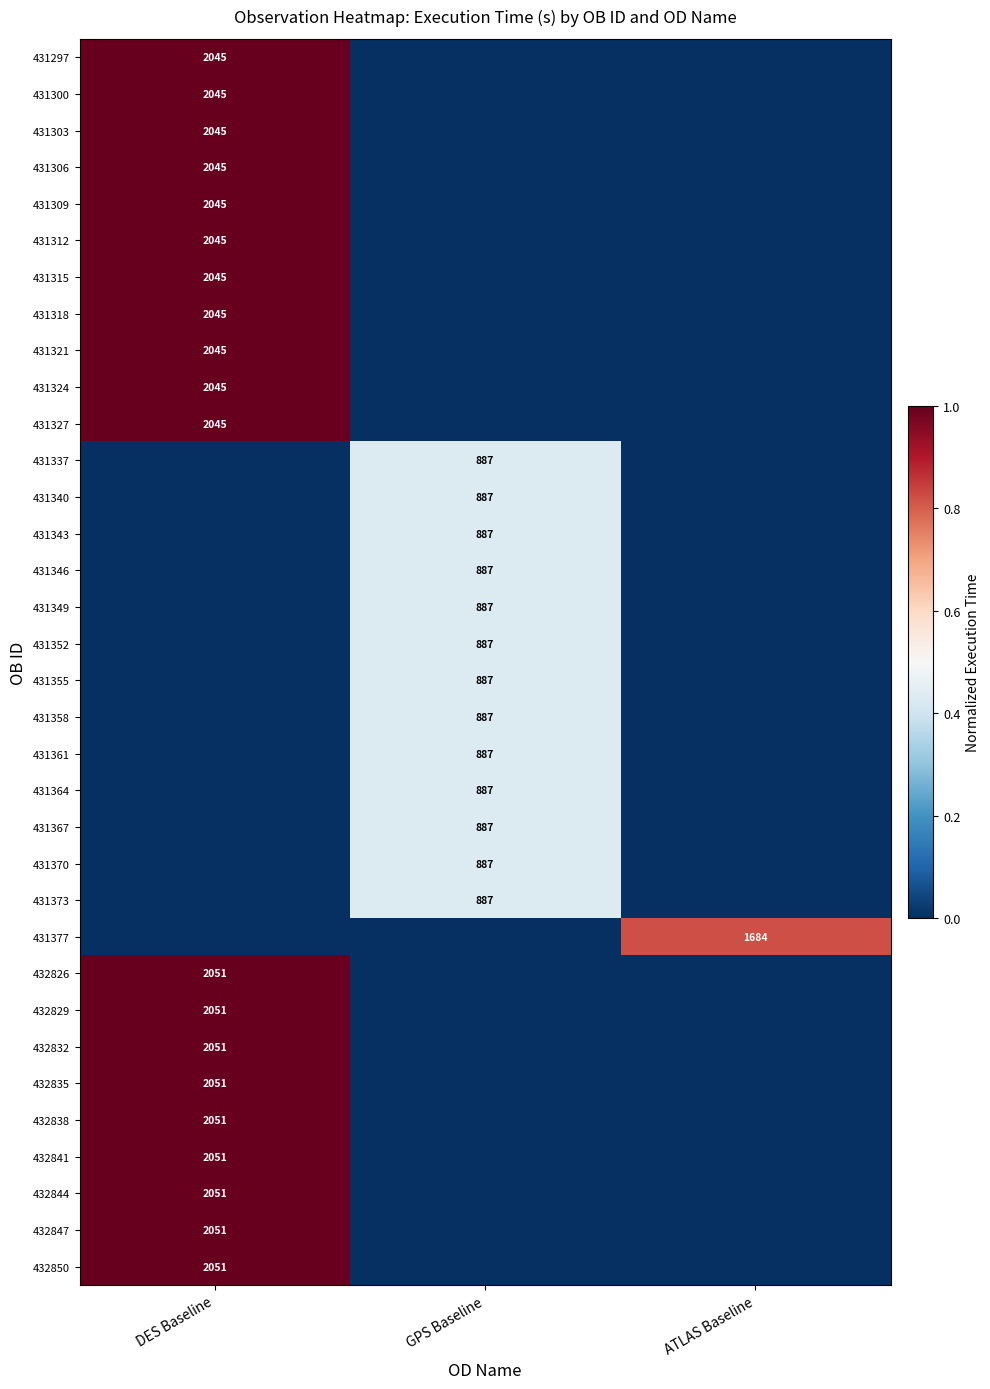

At which category is the sum across all series the highest?

DES Baseline